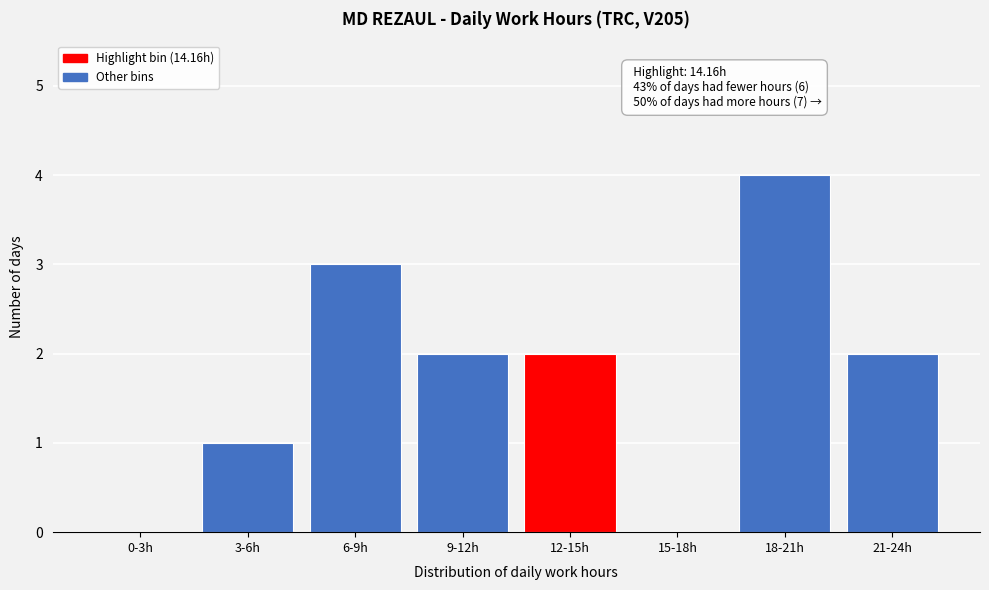

Reading left to right, transcribe all the data shown in this chart.

0-3h=0	3-6h=1	6-9h=3	9-12h=2	12-15h=2	15-18h=0	18-21h=4	21-24h=2